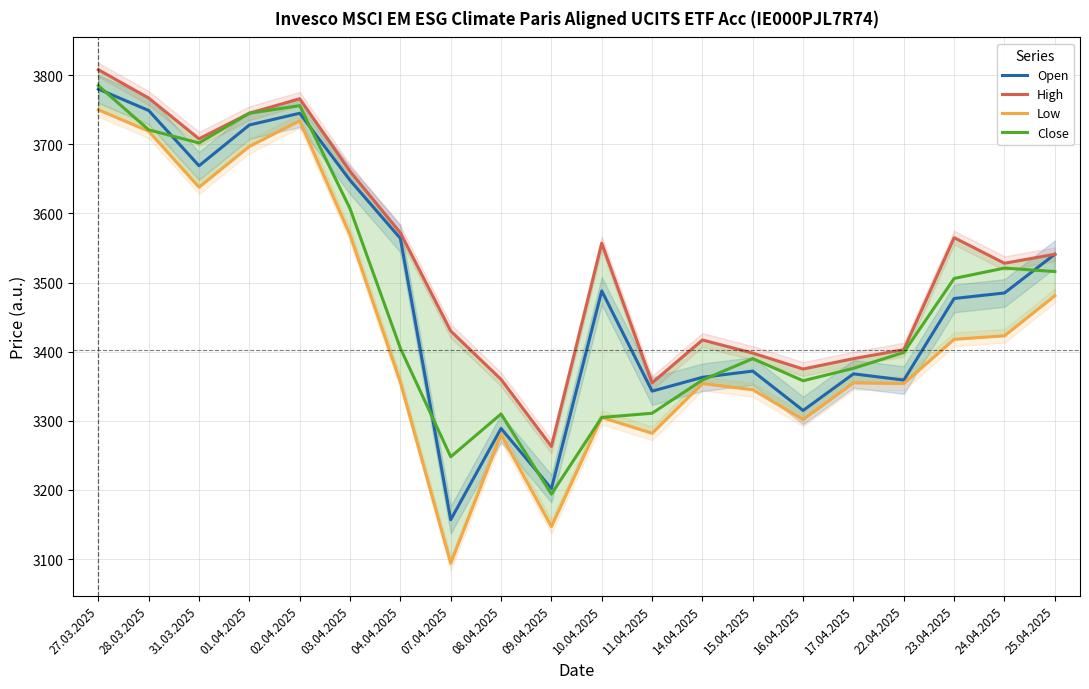

What is the value of the High point at the 12th from the left?

3355